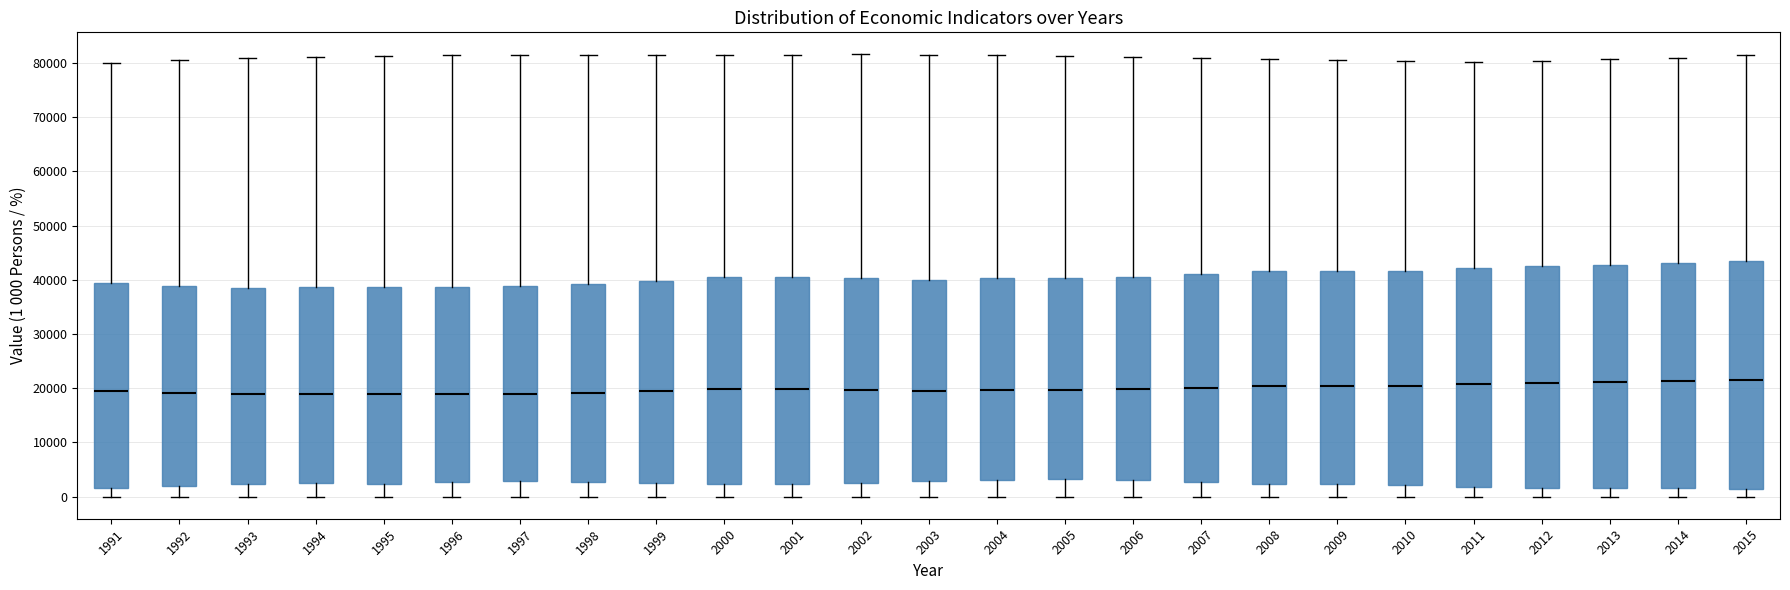

Reading left to right, transcribe this box plot: for each box, give where its median line is, the range the box spans, and where its two whiskers end, as read against the y-axis. The values are not printed on the chart, so give them approximately, as read against the axis.

1991: median 19000, box 2000 to 39000, whiskers 0 to 80000
1992: median 19000, box 2000 to 39000, whiskers 0 to 81000
1993: median 19000, box 2000 to 39000, whiskers 0 to 81000
1994: median 19000, box 2000 to 39000, whiskers 0 to 81000
1995: median 19000, box 2000 to 39000, whiskers 0 to 81000
1996: median 19000, box 3000 to 39000, whiskers 0 to 81000
1997: median 19000, box 3000 to 39000, whiskers 0 to 82000
1998: median 19000, box 3000 to 39000, whiskers 0 to 81000
1999: median 19000, box 3000 to 40000, whiskers 0 to 81000
2000: median 20000, box 2000 to 41000, whiskers 0 to 81000
2001: median 20000, box 2000 to 40000, whiskers 0 to 82000
2002: median 20000, box 3000 to 40000, whiskers 0 to 82000
2003: median 20000, box 3000 to 40000, whiskers 0 to 82000
2004: median 20000, box 3000 to 40000, whiskers 0 to 81000
2005: median 20000, box 3000 to 40000, whiskers 0 to 81000
2006: median 20000, box 3000 to 41000, whiskers 0 to 81000
2007: median 20000, box 3000 to 41000, whiskers 0 to 81000
2008: median 20000, box 2000 to 42000, whiskers 0 to 81000
2009: median 20000, box 2000 to 42000, whiskers 0 to 80000
2010: median 20000, box 2000 to 42000, whiskers 0 to 80000
2011: median 21000, box 2000 to 42000, whiskers 0 to 80000
2012: median 21000, box 2000 to 43000, whiskers 0 to 80000
2013: median 21000, box 2000 to 43000, whiskers 0 to 81000
2014: median 21000, box 2000 to 43000, whiskers 0 to 81000
2015: median 21000, box 1000 to 43000, whiskers 0 to 82000